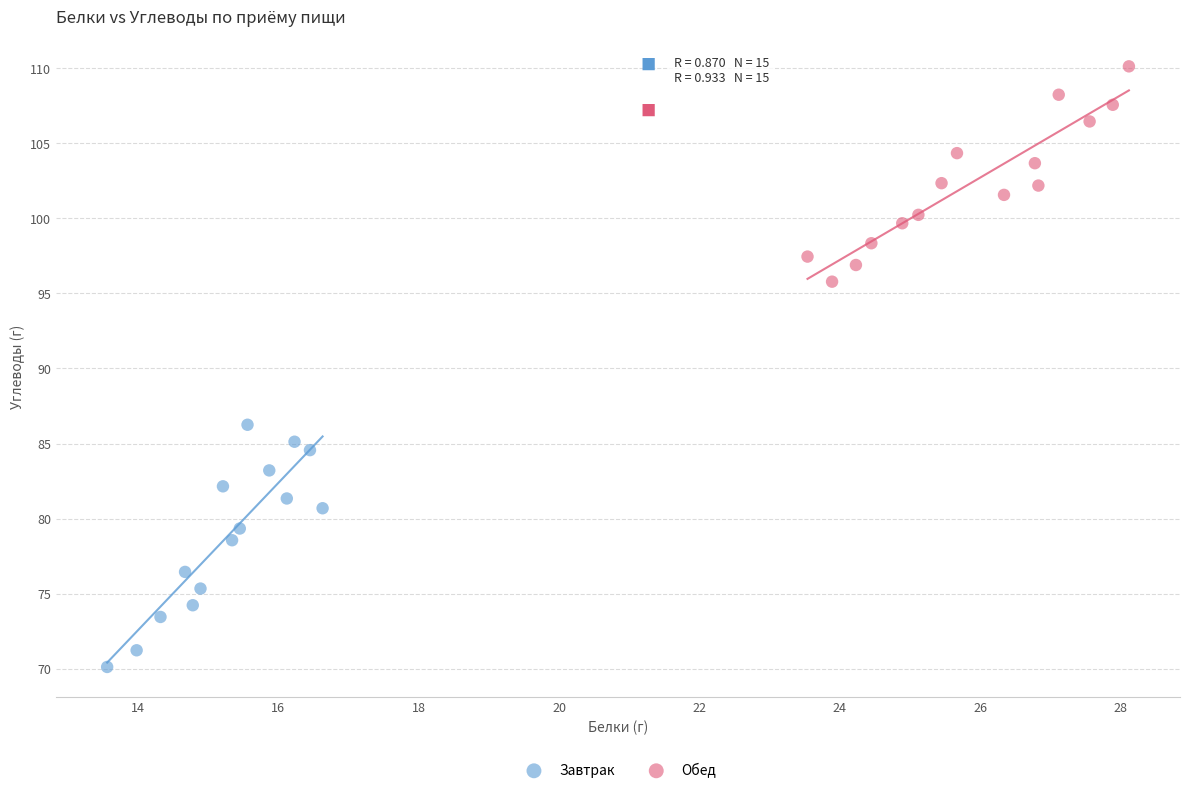

Which series has the largest Y range (max minus min)?

Завтрак